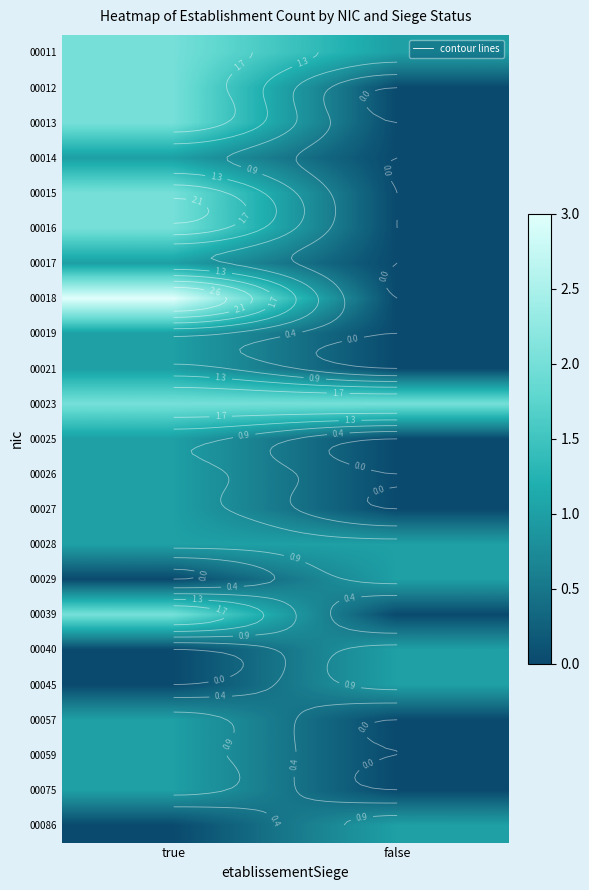

Which has a higher value, true or false?

true